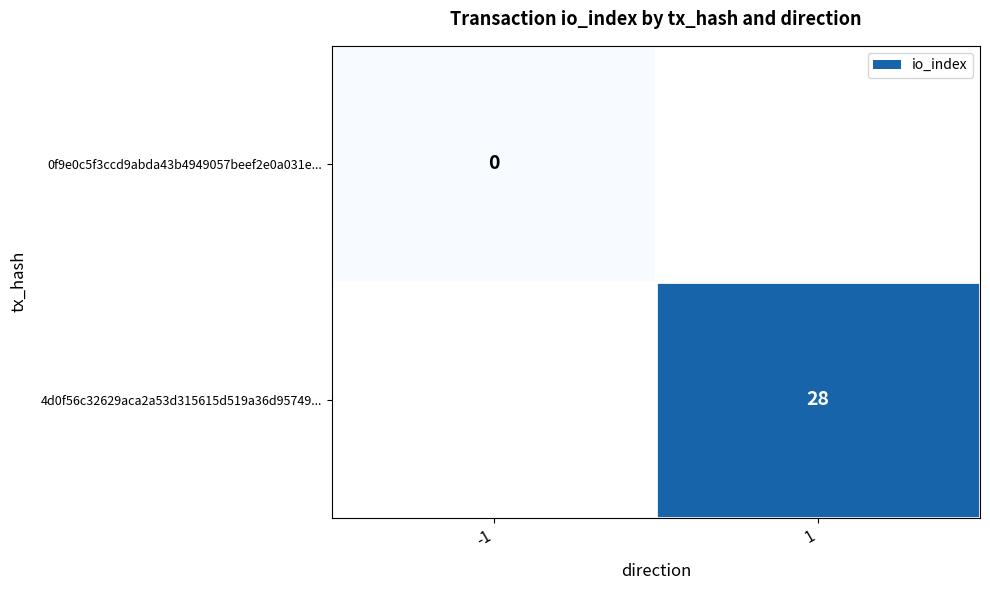

At which category does the chart reach its peak across all series?

1